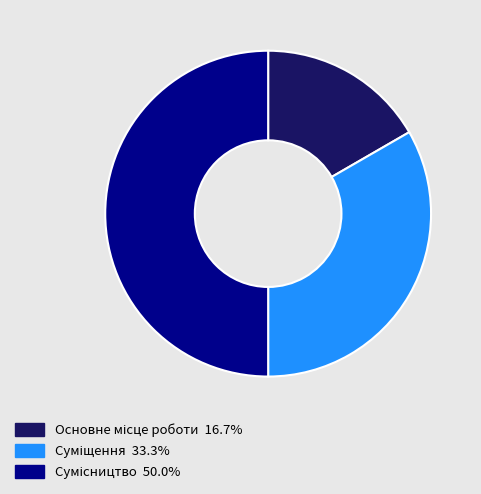

Count the number of slices in the pie.

3